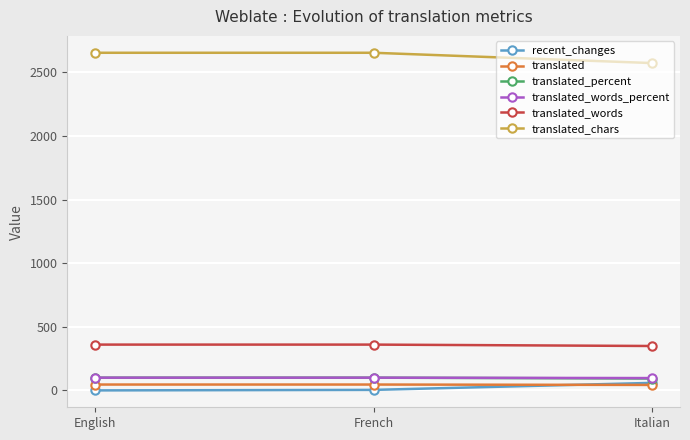

True or false: translated_percent has a value of 100.0 at English.

True